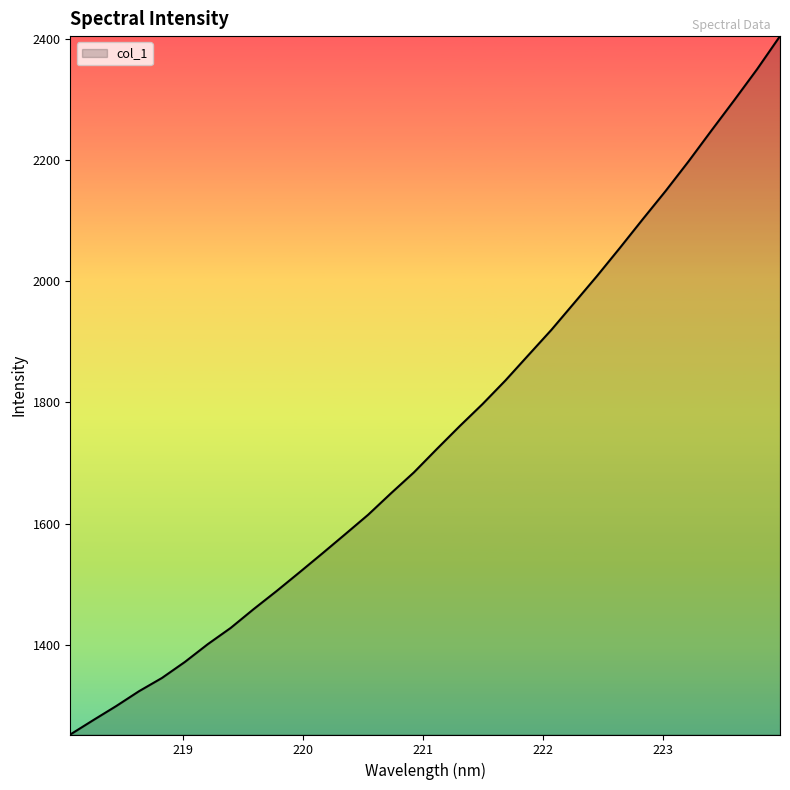

What is the smallest value displayed?

1252.0